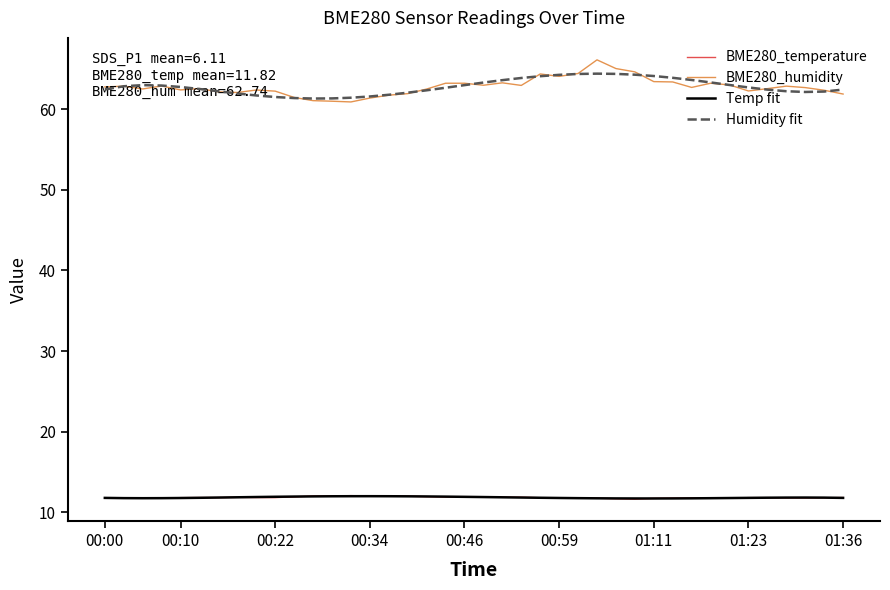

What are all the series names shown in the legend?

BME280_temperature, BME280_humidity, Temp fit, Humidity fit